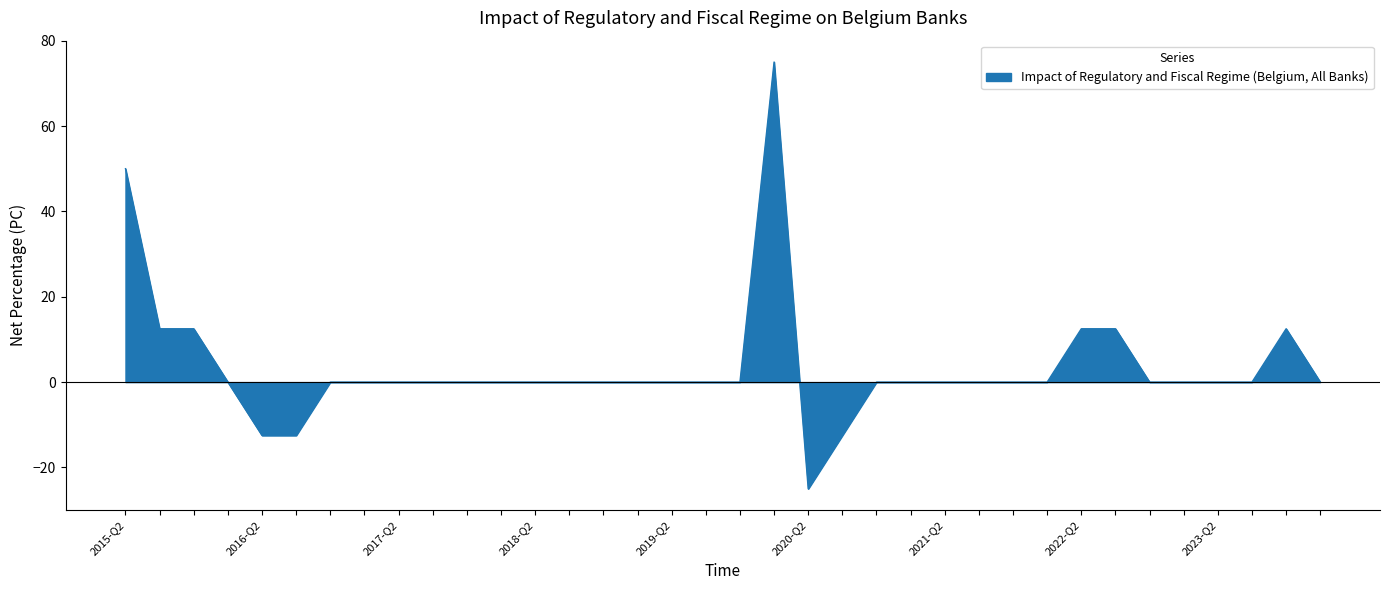

What is the minimum value shown in the chart?

-25.0